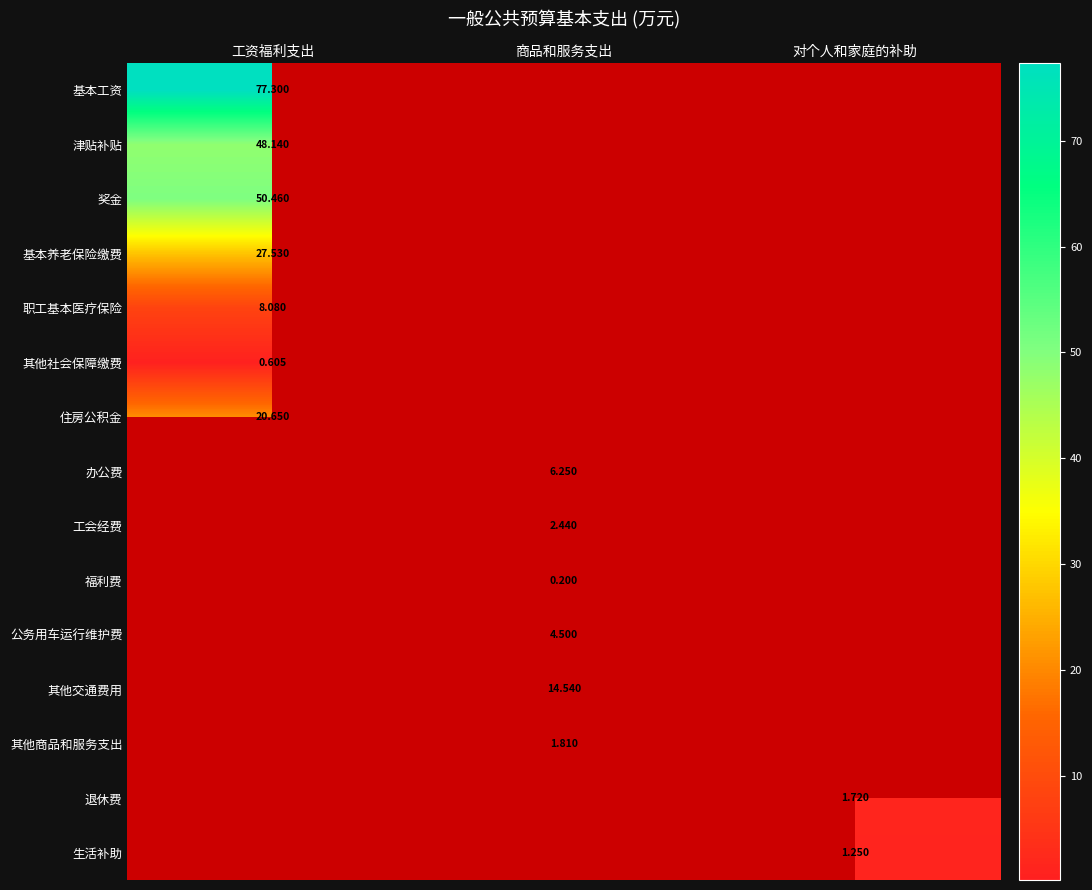

Count the number of data series in this chart.

15